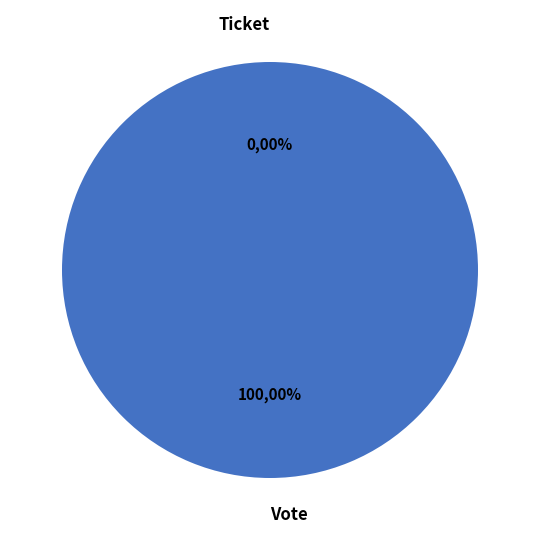

Which category has the biggest portion of the pie?

Vote